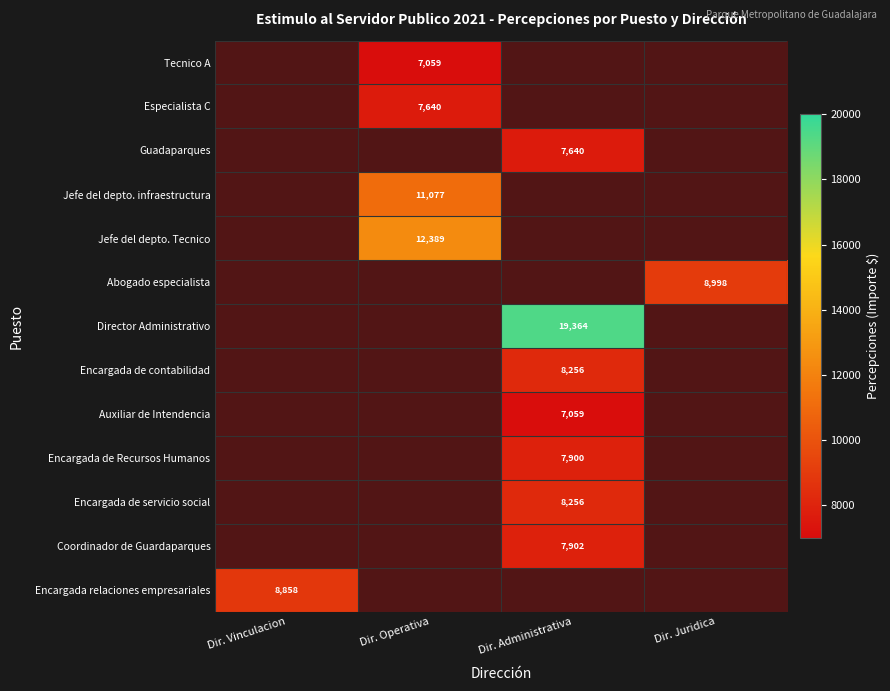

Is it true that Encargada de servicio social equals 12964 at Dir. Administrativa?

False